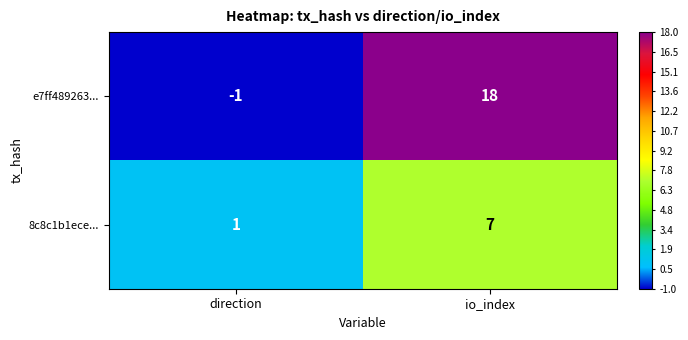

Where is 8c8c1b1ece... nearest to the value 4?

direction